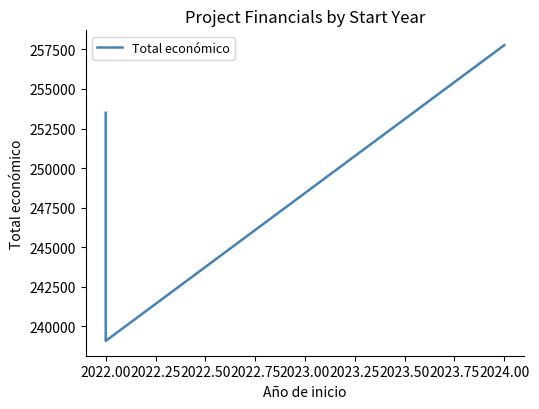

Count the values in the range 239073 to 257770.

3